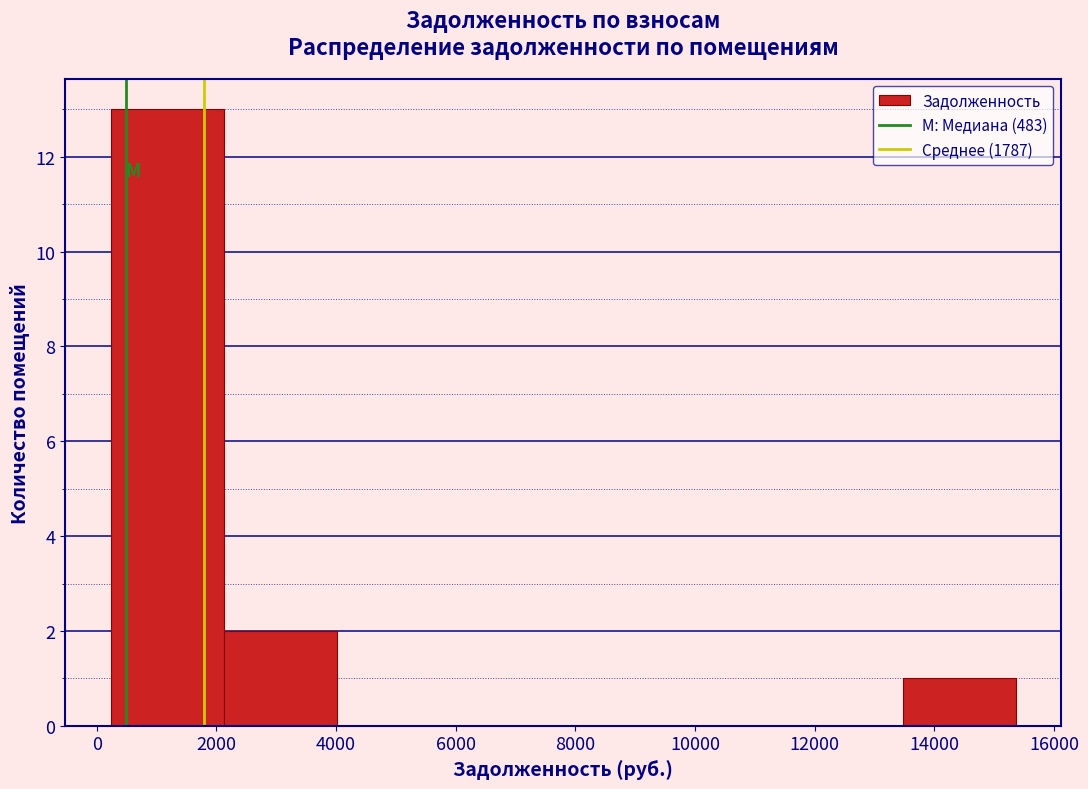

Which range on the x-axis has the tallest bar?

200 to 2200